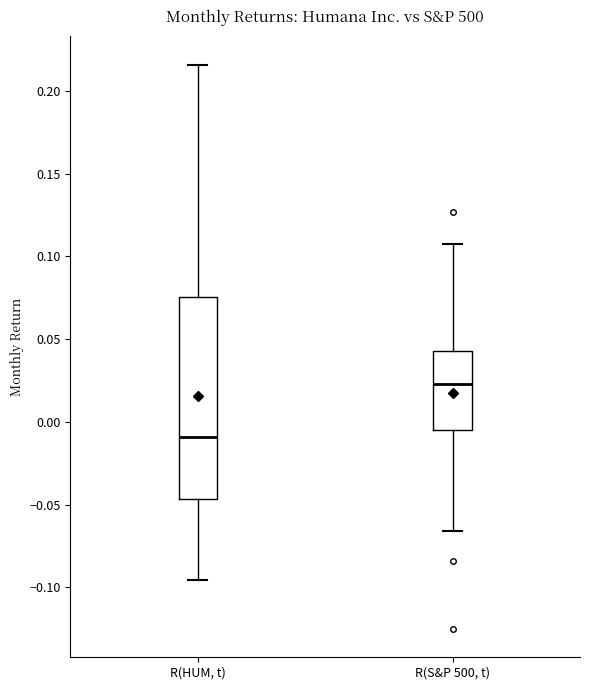

Which box has the highest median line?

R(S&P 500, t)